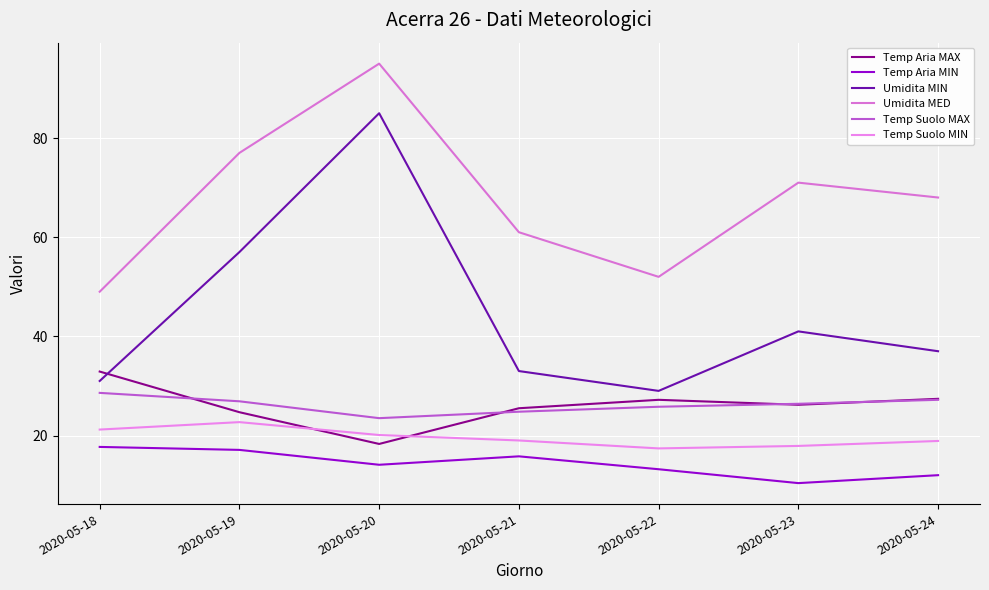

Read the Temp Suolo MIN value at 2020-05-20.

20.1